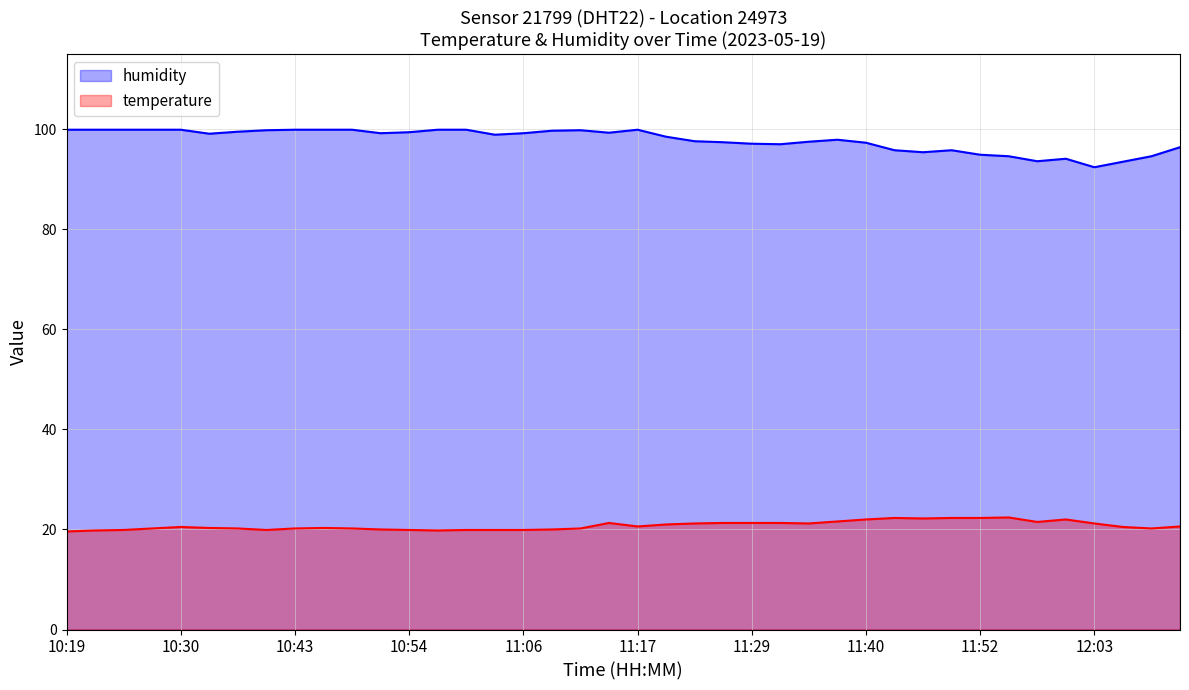

List the series in order of their peak value, highest first.

humidity, temperature